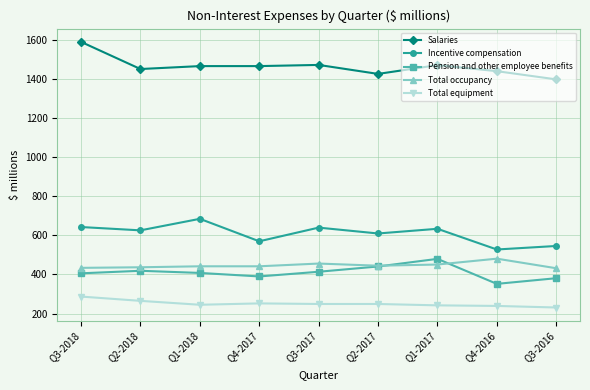

True or false: Total equipment and Incentive compensation intersect in this chart.

False